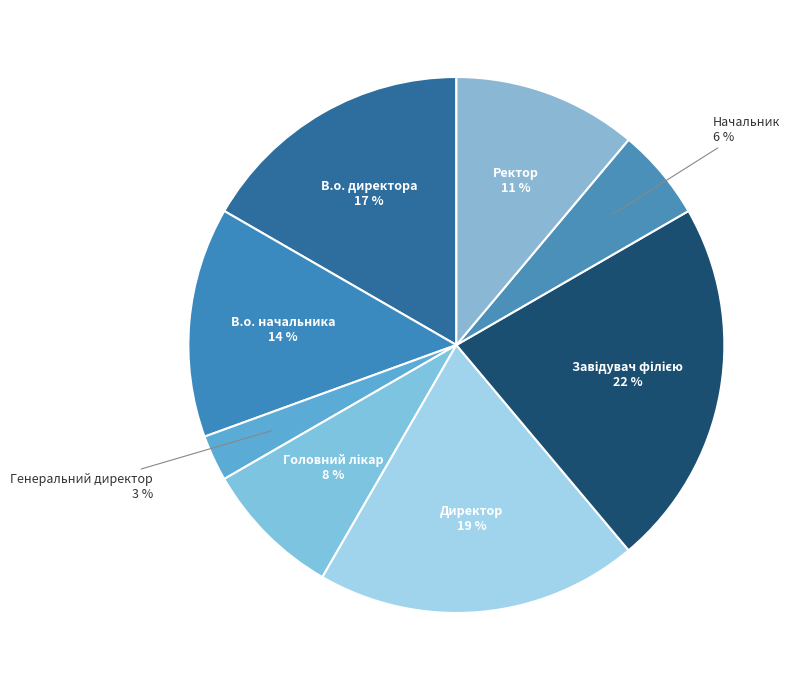

How many slices are in this pie chart?

8